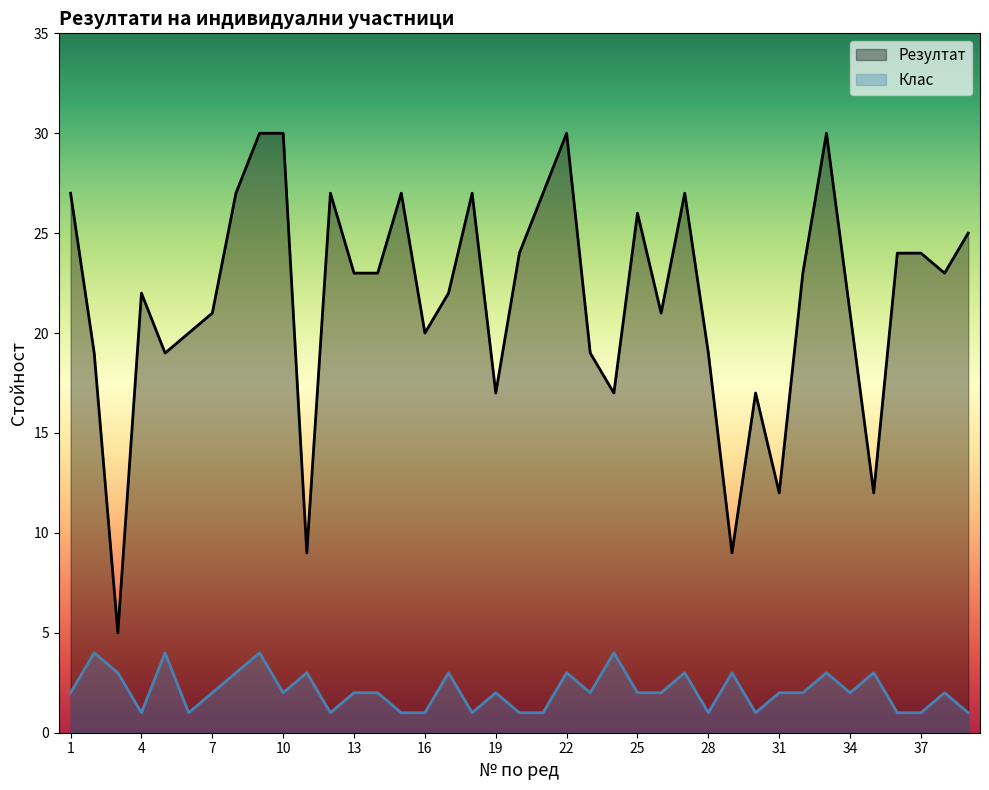

In Резултат, how many points are higher than both neighbors (excluding endpoints)?

9